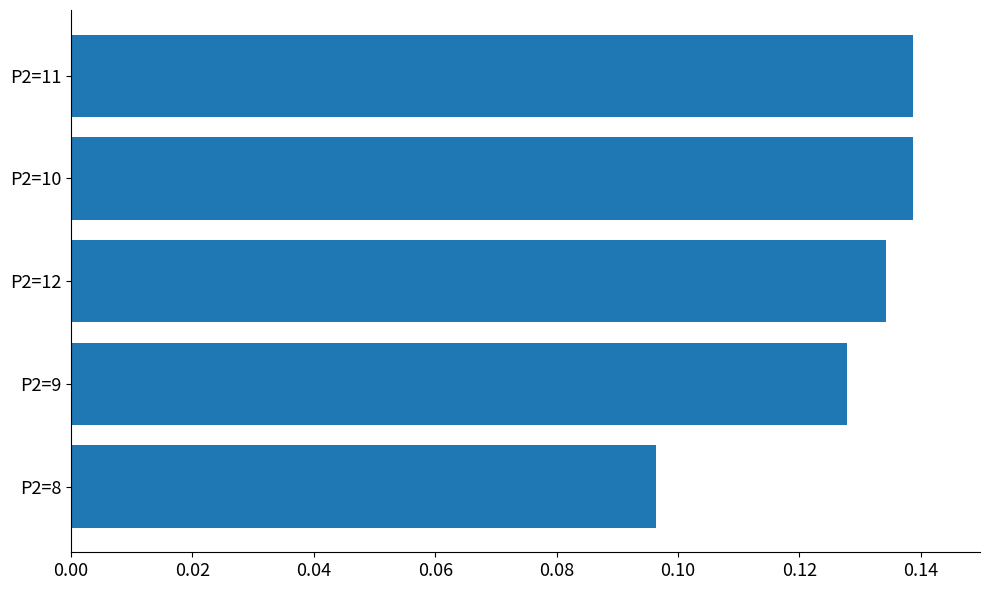

What is the sum of the values at P2=9 and P2=10?

0.3